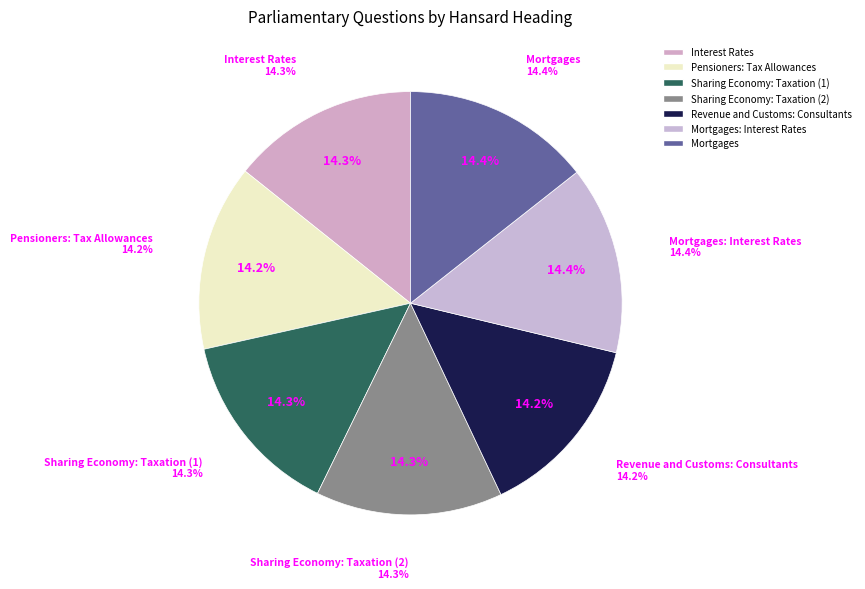

How many slices are in this pie chart?

7